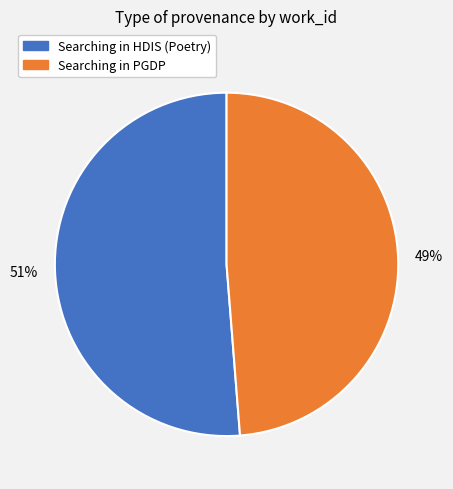

To the nearest percent, what portion does Searching in HDIS (Poetry) represent?

51%